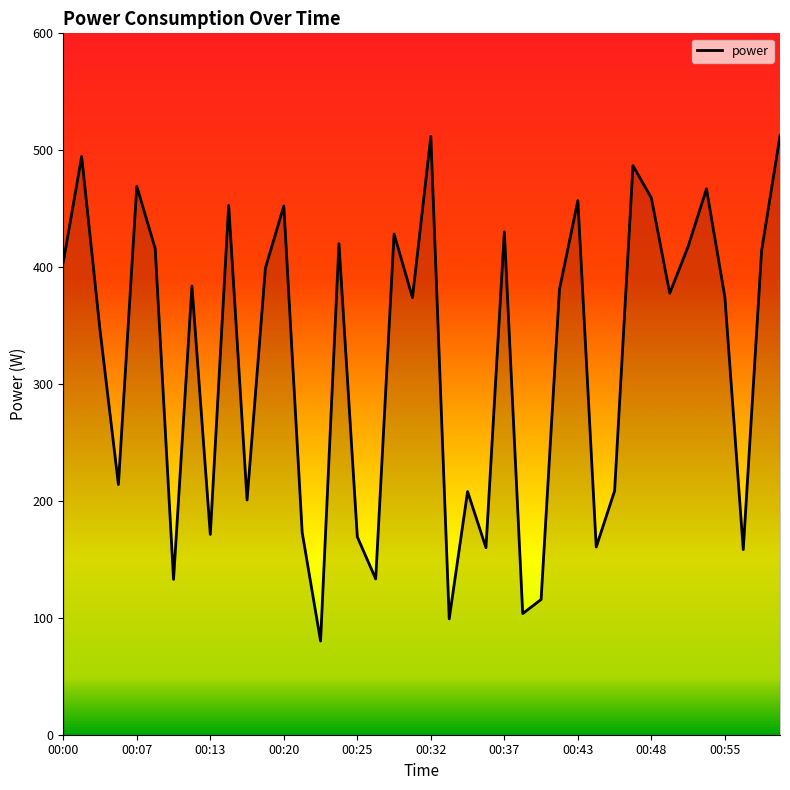

What is the difference between the maximum and minimum values?

432.2